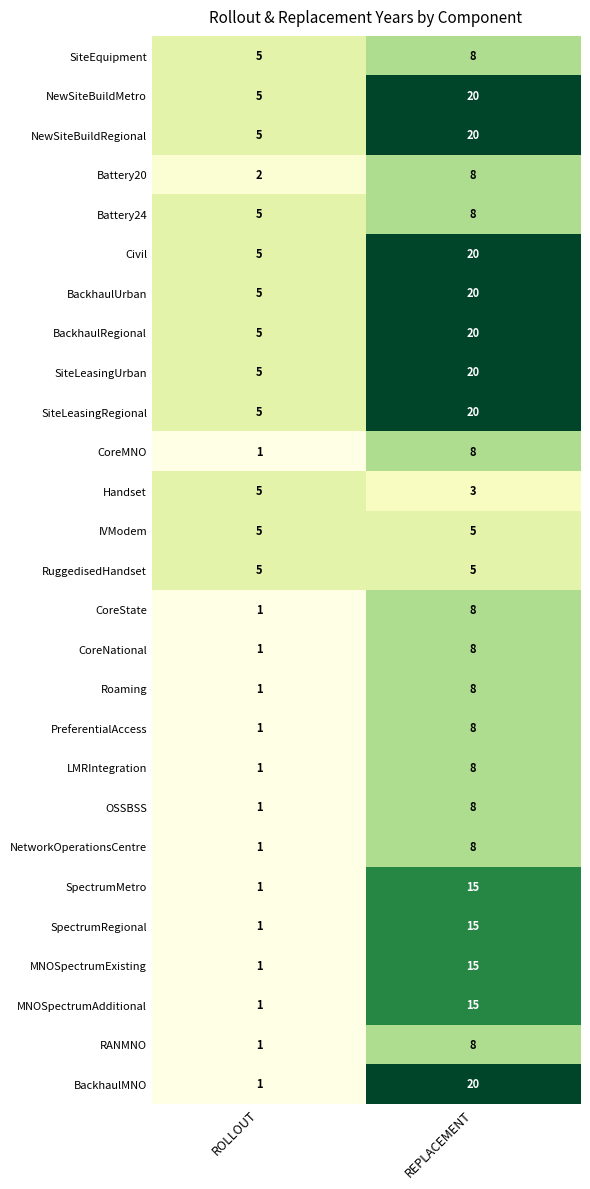

What is the sum of all IVModem values?

10